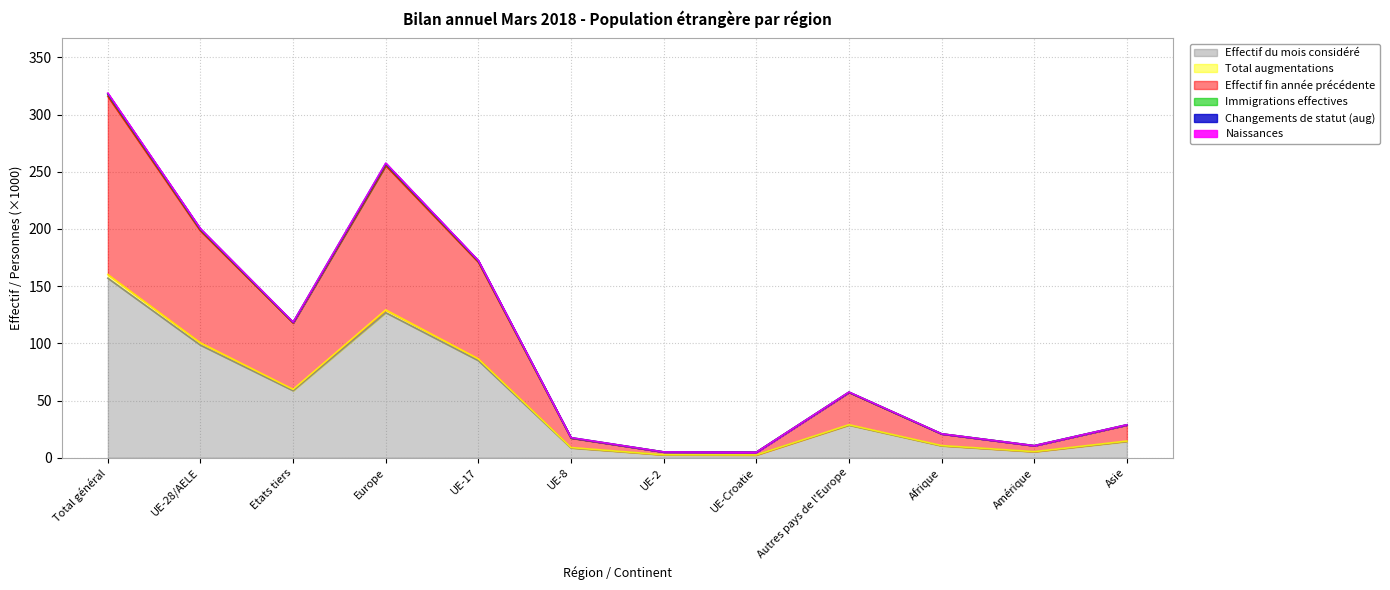

At which label does Effectif du mois considéré reach its peak?

Total général